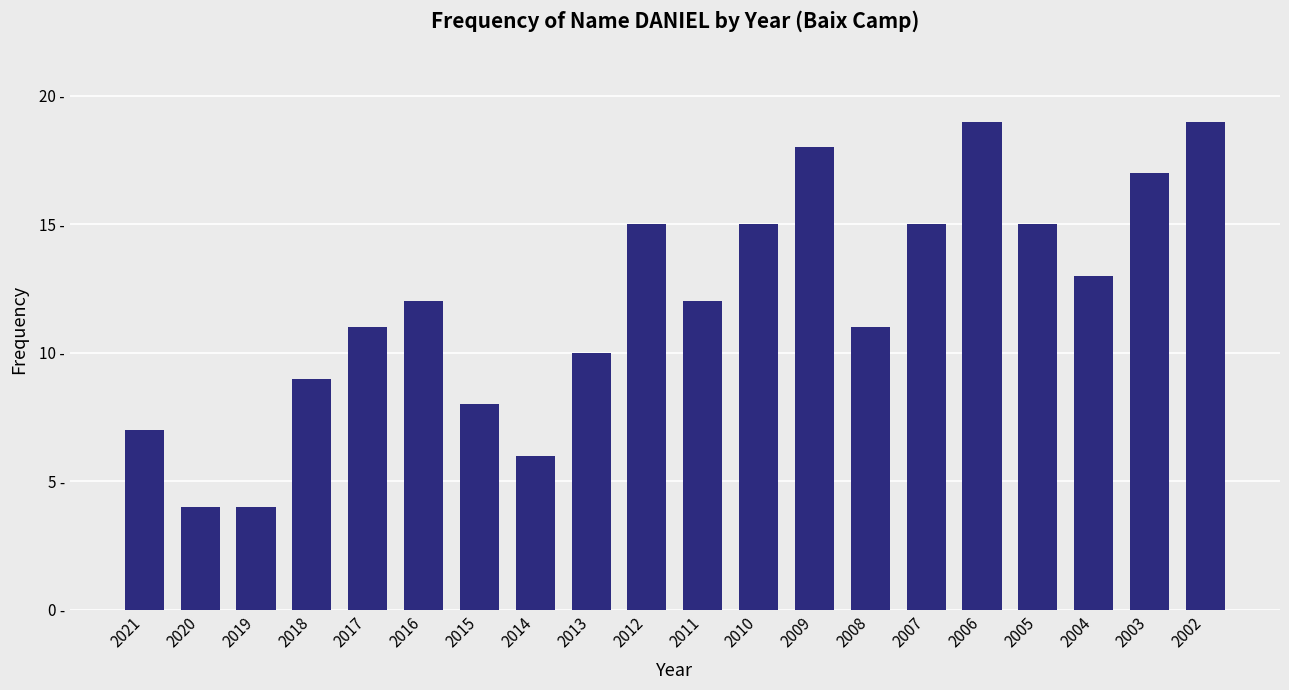

Are the bars horizontal?

No